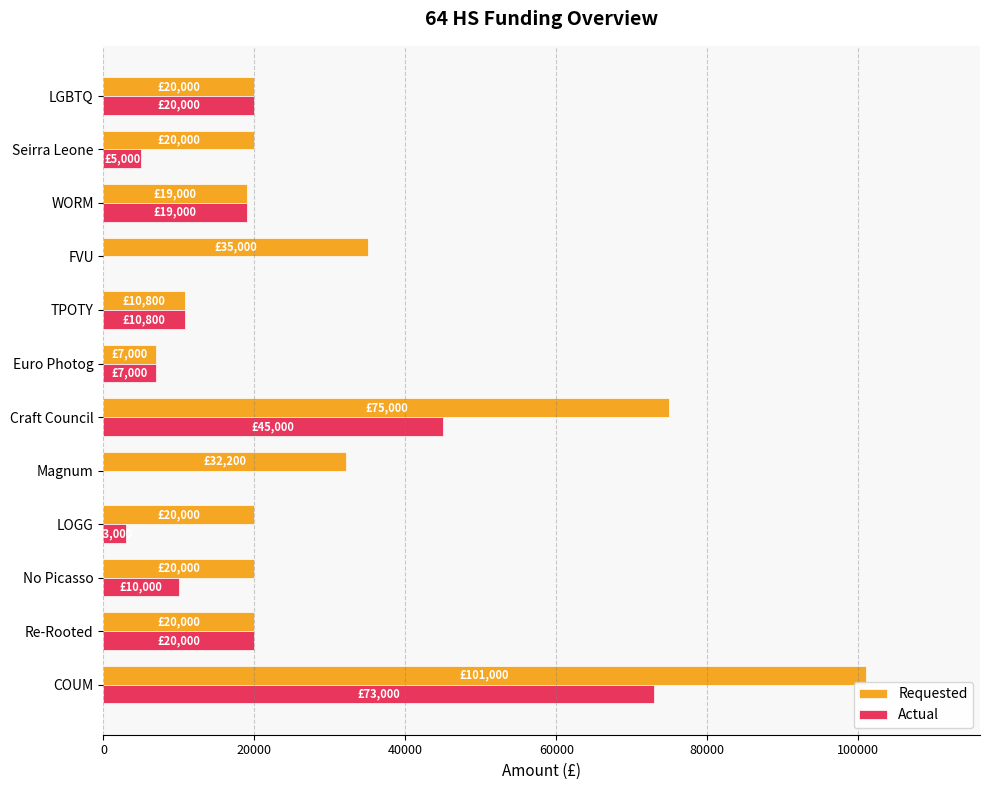

What is the maximum value for Actual?

73000